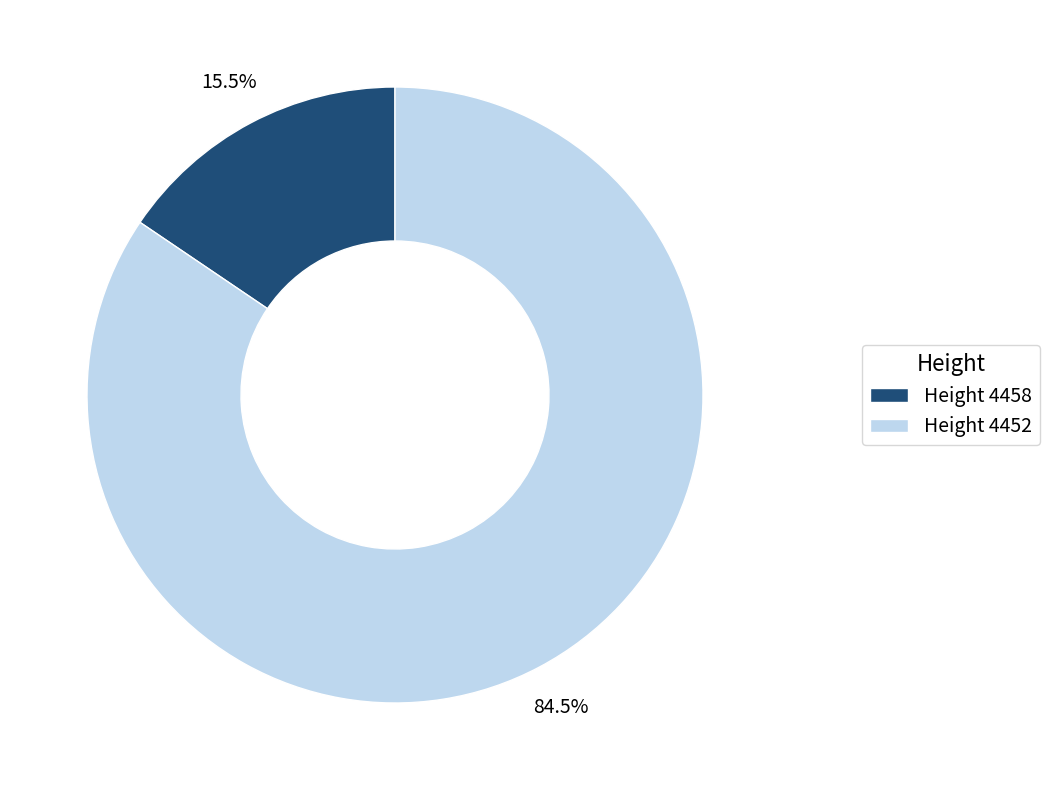

Count the number of slices in the pie.

2